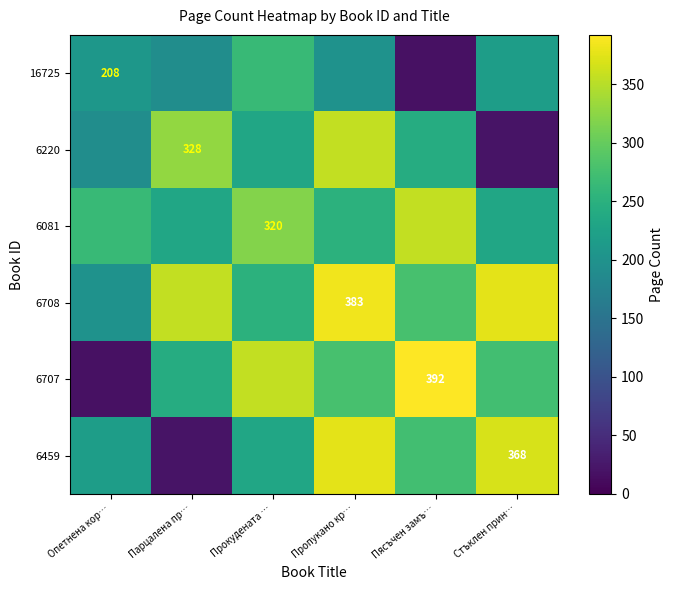

How many distinct data groups are displayed?

6